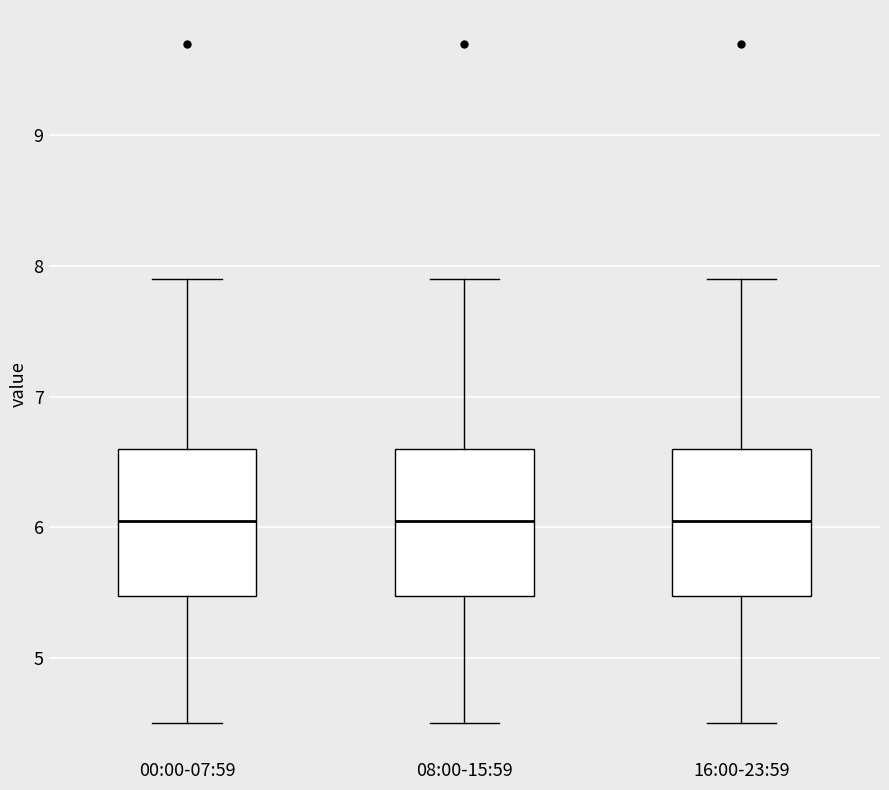

Reading left to right, transcribe this box plot: for each box, give where its median line is, the range the box spans, and where its two whiskers end, as read against the y-axis. The values are not printed on the chart, so give them approximately, as read against the axis.

00:00-07:59: median 6.1, box 5.5 to 6.6, whiskers 4.5 to 7.9
08:00-15:59: median 6.1, box 5.5 to 6.6, whiskers 4.5 to 7.9
16:00-23:59: median 6.1, box 5.5 to 6.6, whiskers 4.5 to 7.9